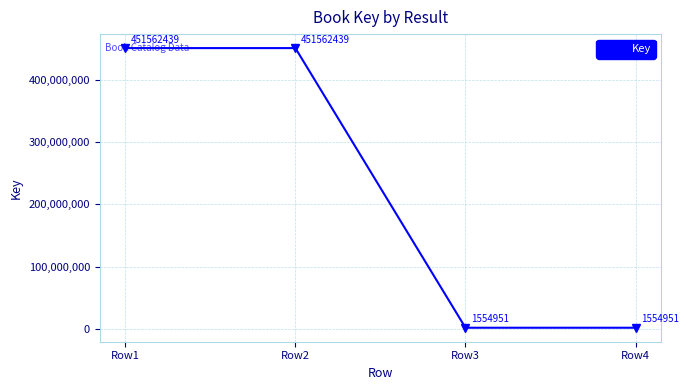

What is the value of the 1st point from the left?

451562439